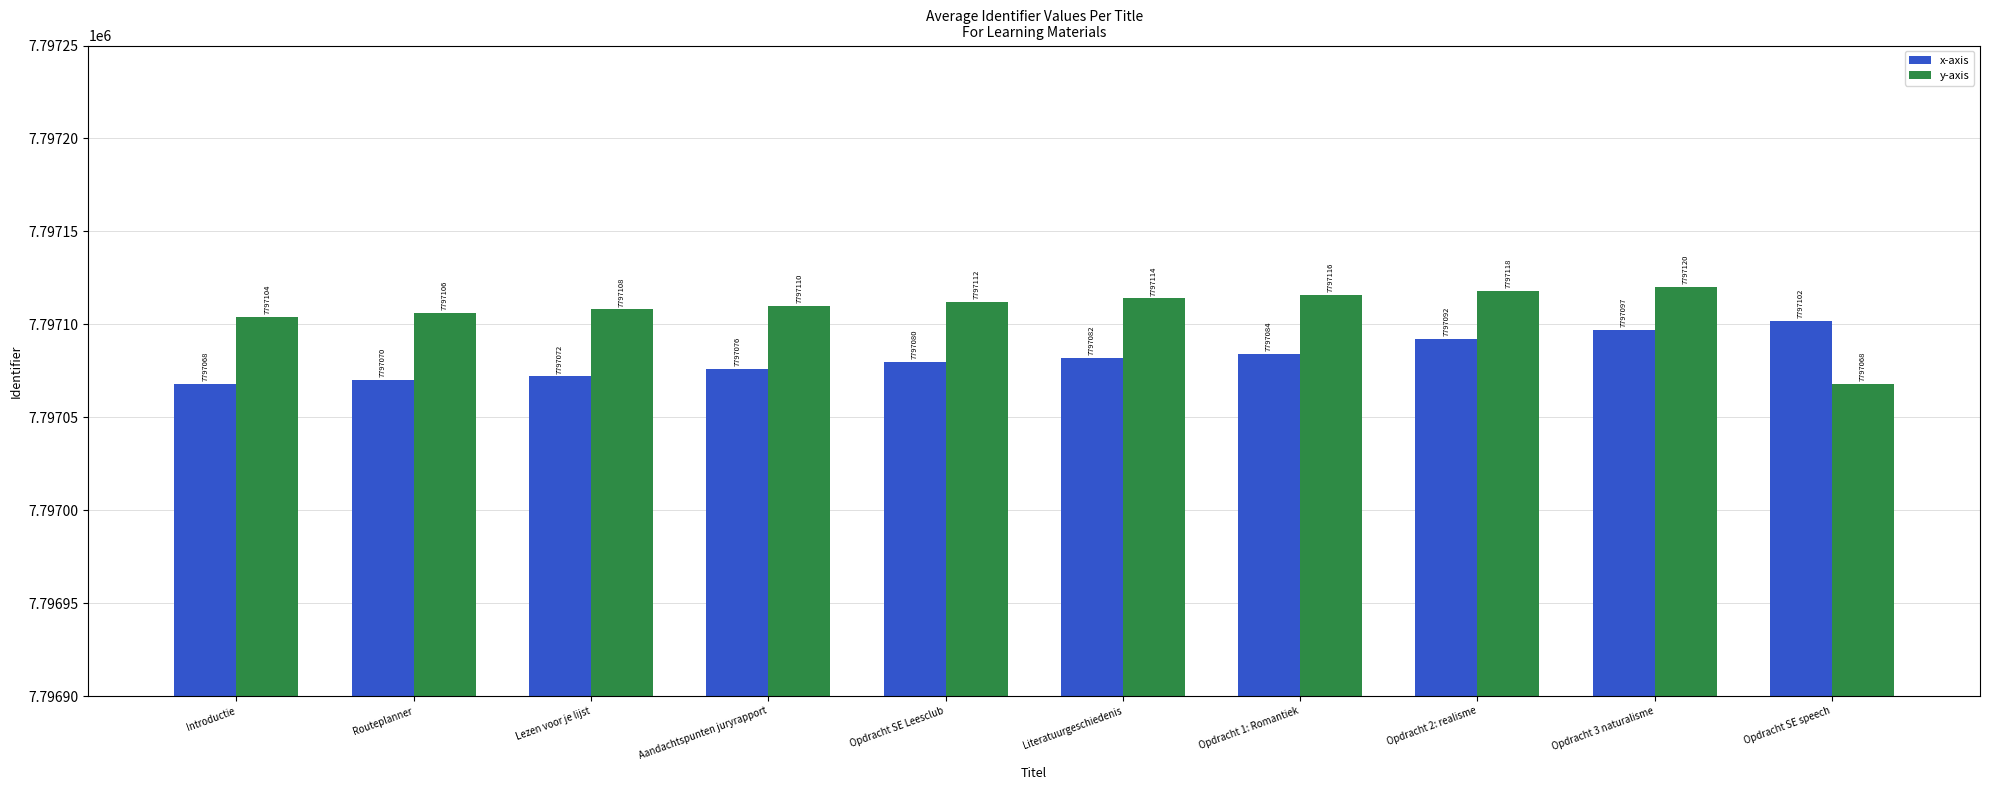

Rank the series by their average value, from lowest to highest.

x-axis, y-axis